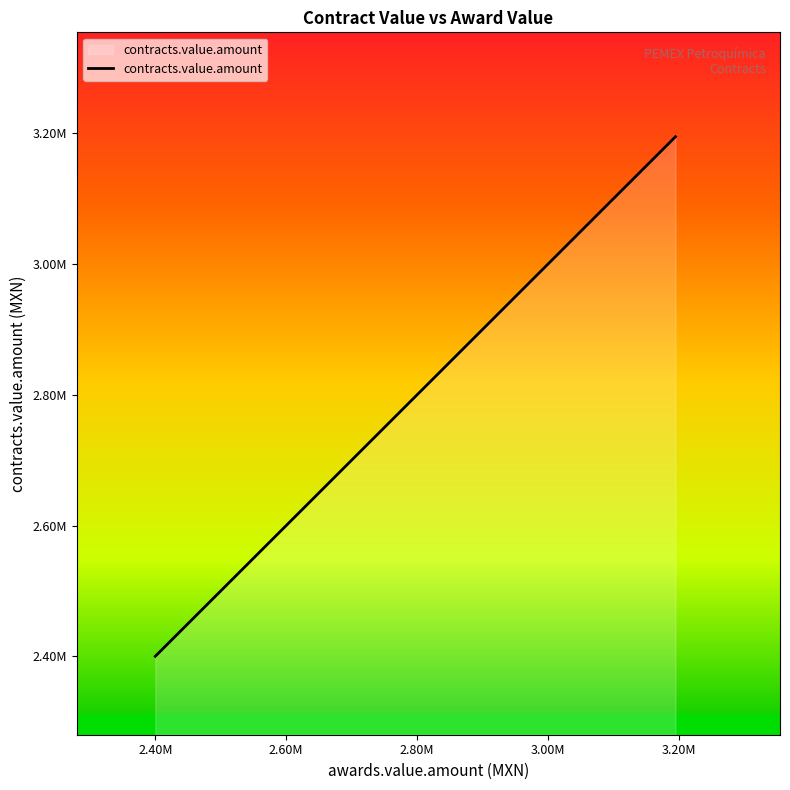

Does the chart have visible grid lines?

No